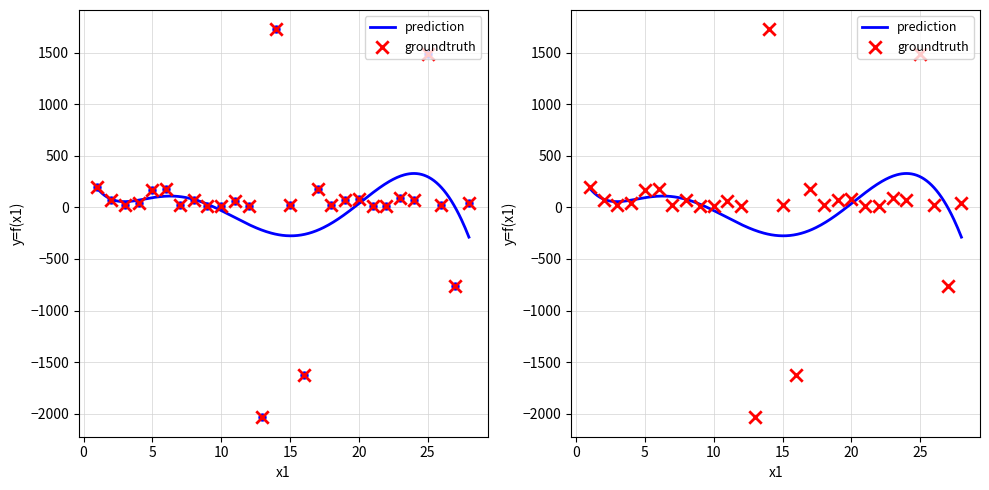

What is the ratio of the value at 21 to the value at 24?

0.2